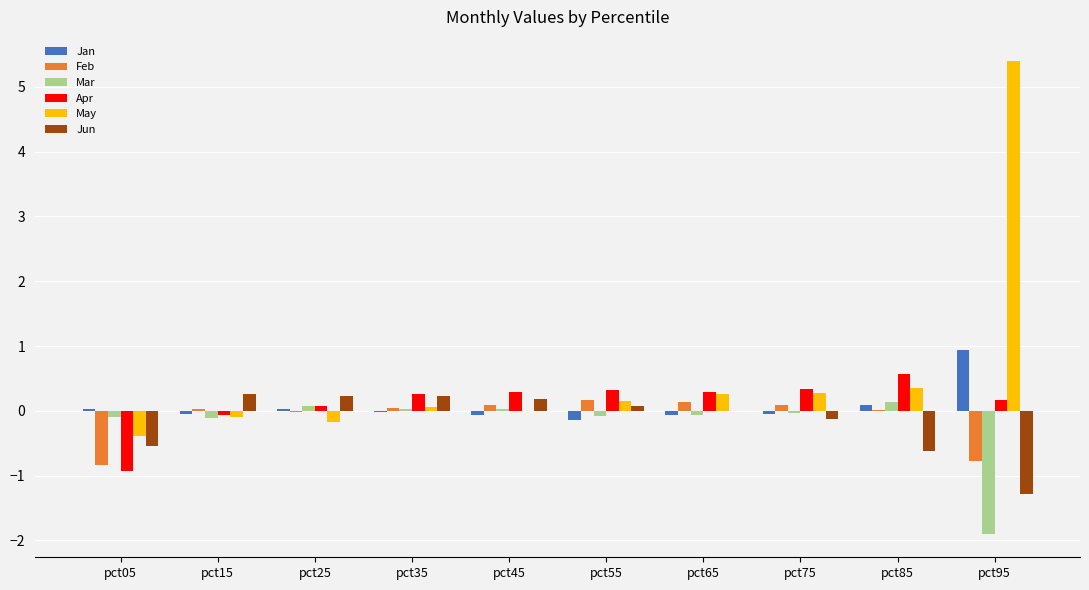

Is it true that May equals 0.3 at pct65?

True